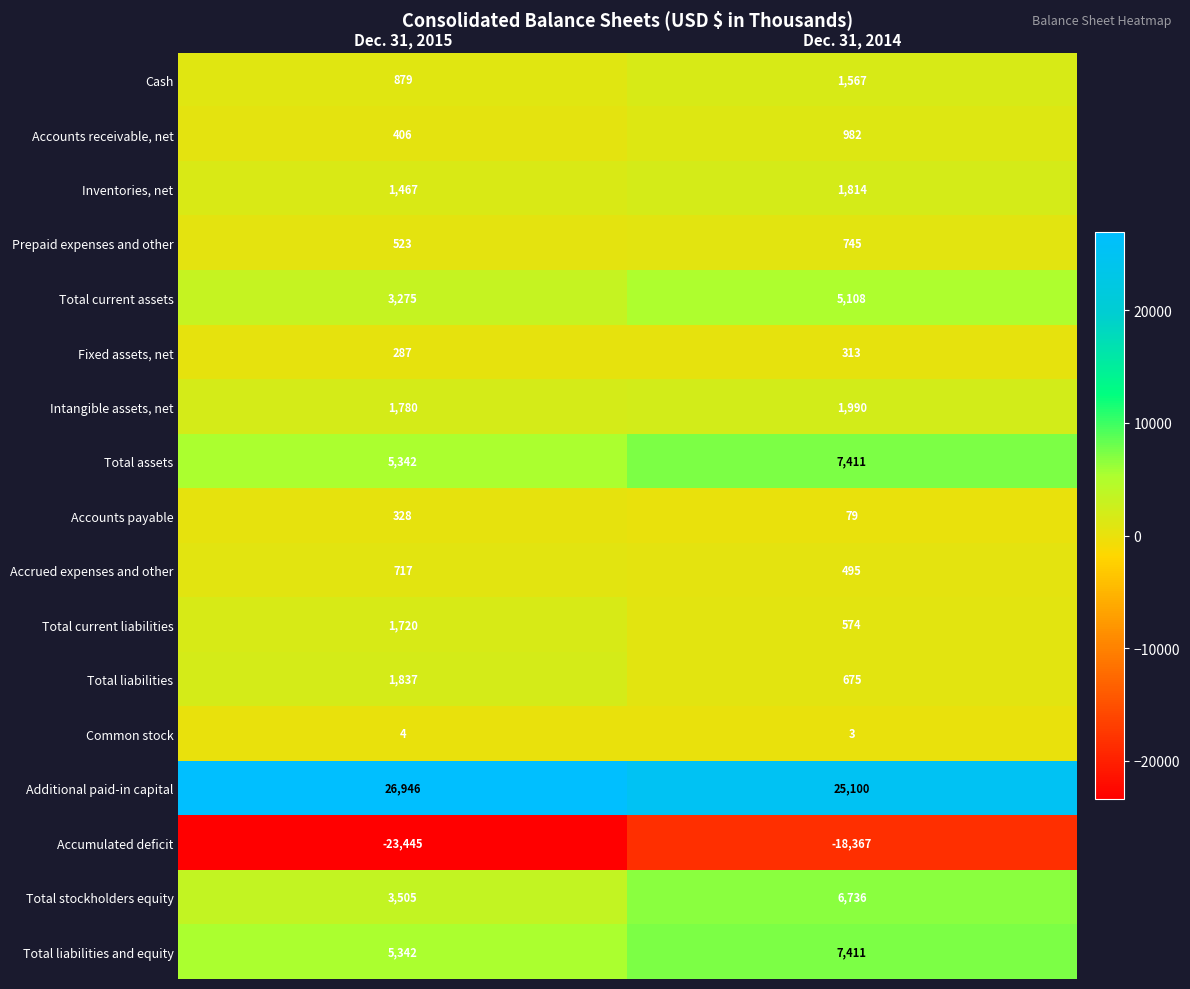

At which label is Total assets closest to 6376?

Dec. 31, 2015